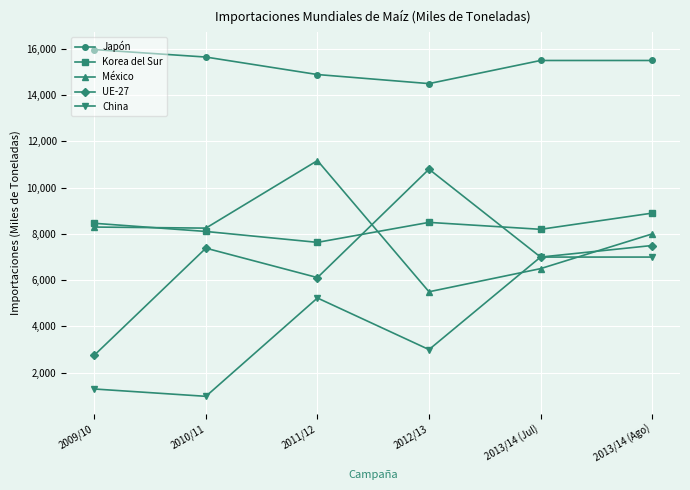

Is the value of UE-27 at 2013/14 (Jul) greater than the value of Japón at 2010/11?

No